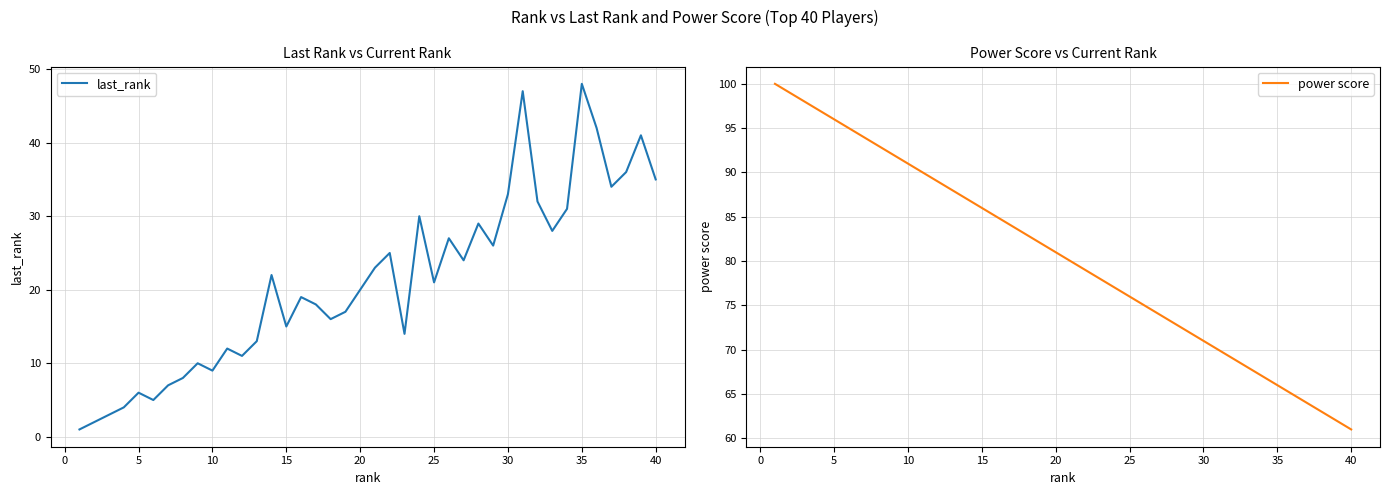

Which series has the largest total across all categories?

power score